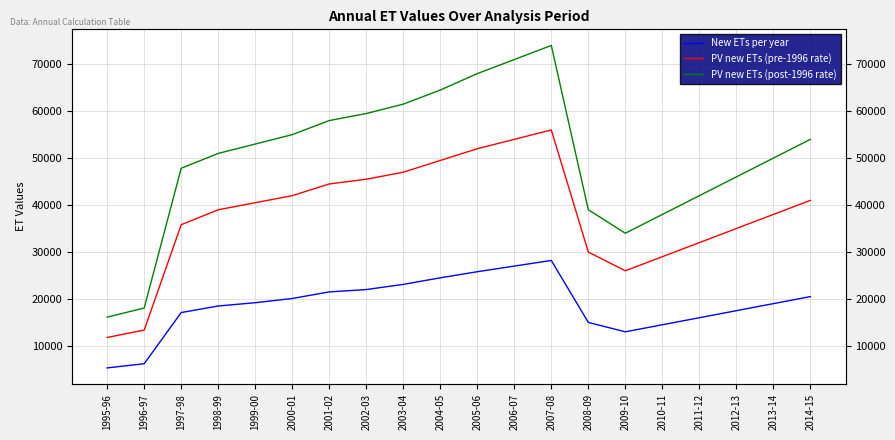

Reading left to right, list all the values displayed in this chart.

New ETs per year: 5310.7	6199.1	17103.9	18500.0	19200.0	20100.0	21500.0	22000.0	23100.0	24500.0	25800.0	27000.0	28200.0	15000.0	13000.0	14500.0	16000.0	17500.0	19000.0	20500.0
PV new ETs (pre-1996 rate): 11796.6	13369.0	35811.8	39000.0	40500.0	42000.0	44500.0	45500.0	47000.0	49500.0	52000.0	54000.0	56000.0	30000.0	26000.0	29000.0	32000.0	35000.0	38000.0	41000.0
PV new ETs (post-1996 rate): 16128.0	18067.2	47839.7	51000.0	53000.0	55000.0	58000.0	59500.0	61500.0	64500.0	68000.0	71000.0	74000.0	39000.0	34000.0	38000.0	42000.0	46000.0	50000.0	54000.0